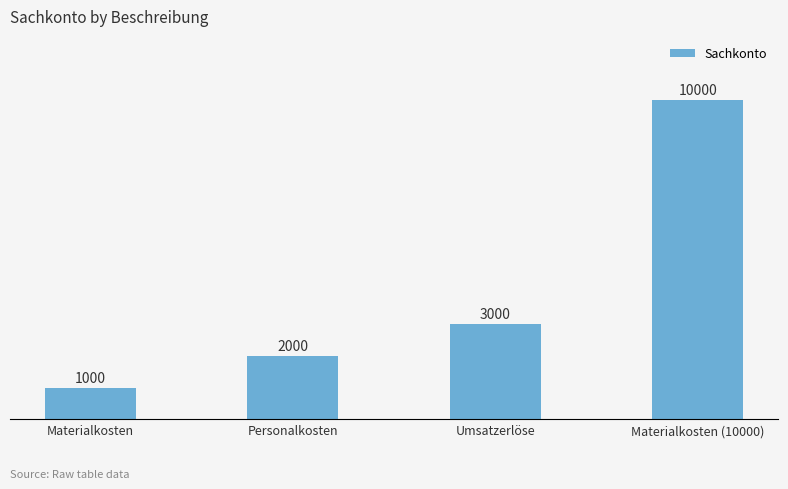

The value at Materialkosten (10000) is 17356. True or false?

False